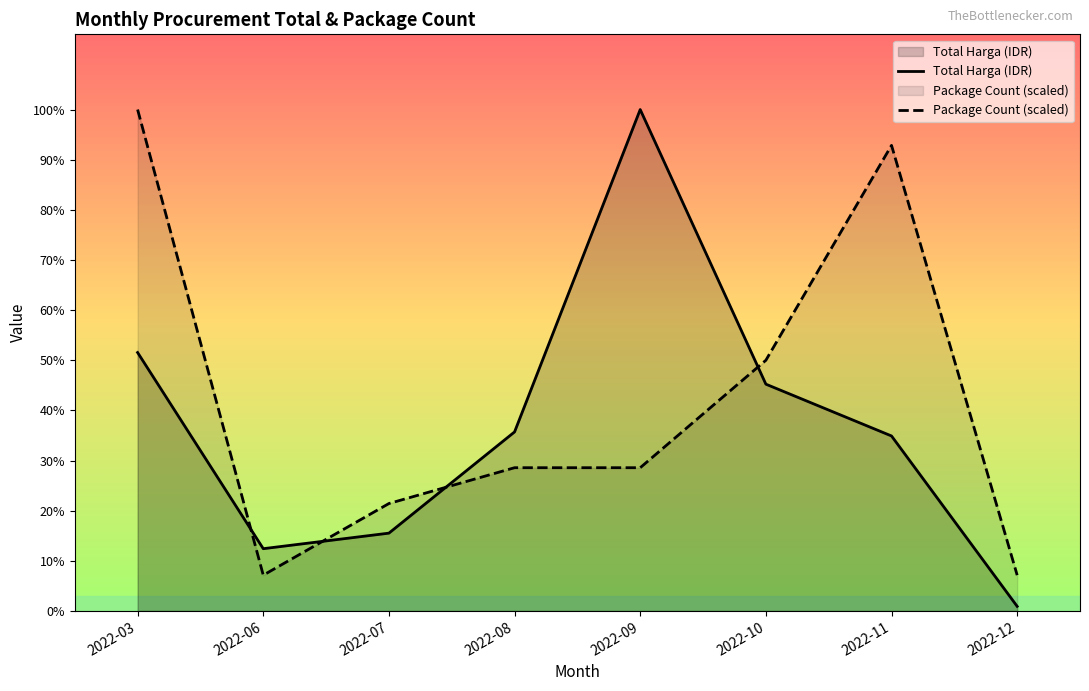

What is the highest value of the Package Count (scaled) series?

1603659000.0